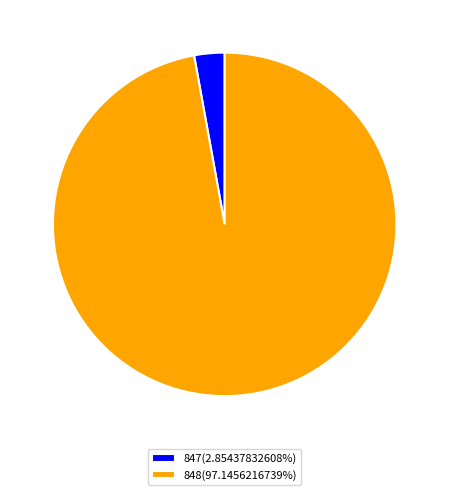

Is the sum of 847(2.85437832608%) and 848(97.1456216739%) greater than half?

Yes